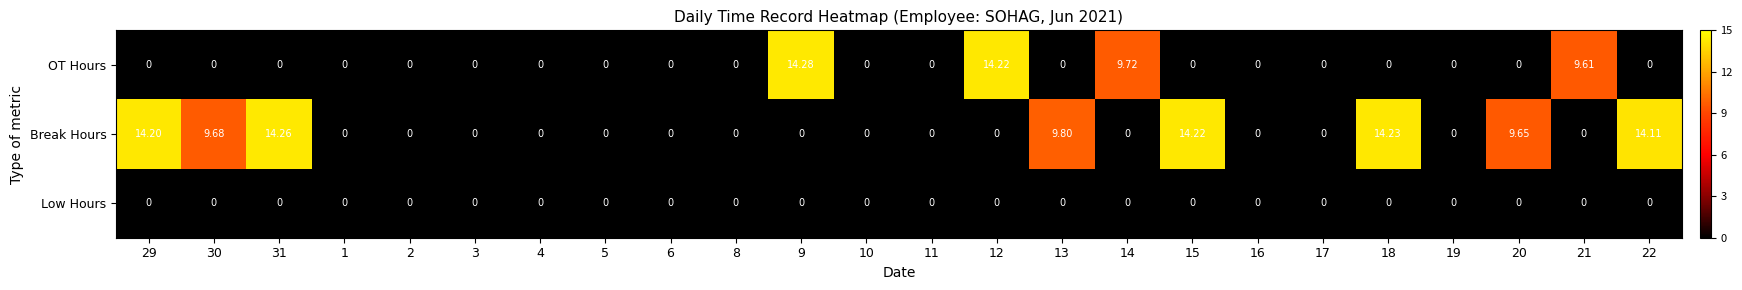

Which series has the largest range (max minus min)?

OT Hours